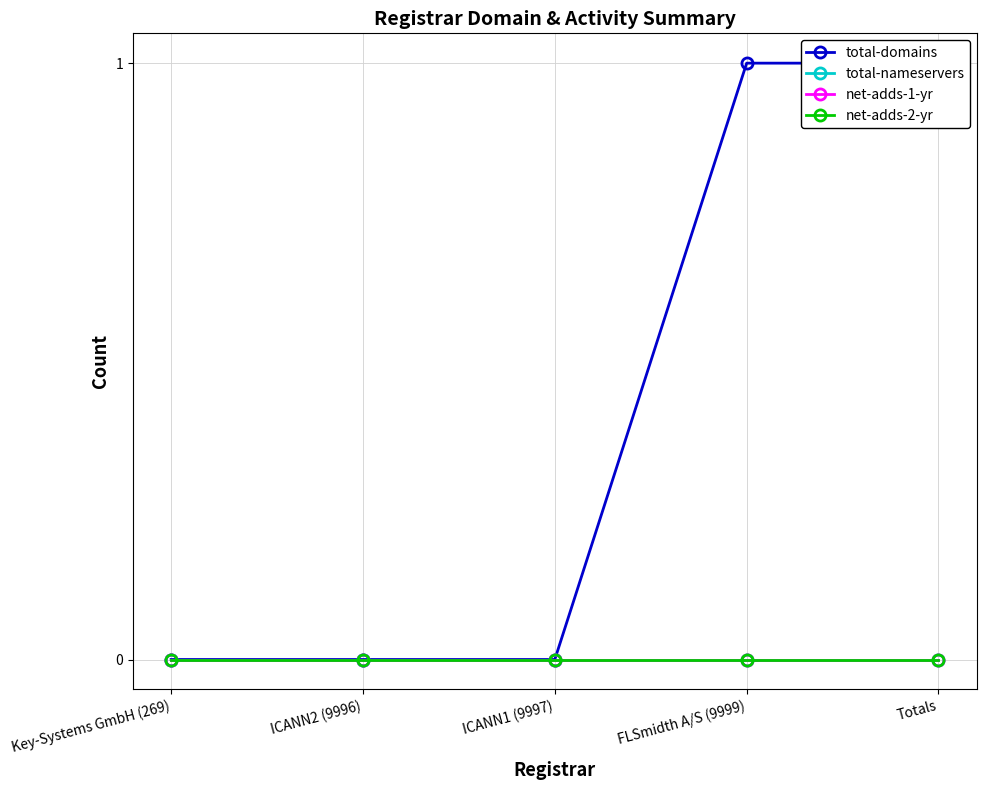

Which label corresponds to the smallest value in the chart?

Key-Systems GmbH (269)